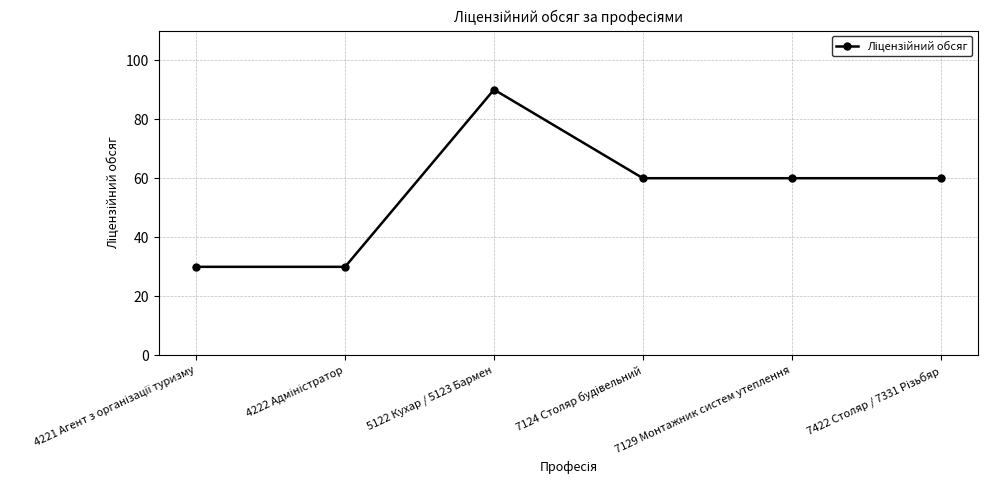

At which category does the data reach its first local peak?

5122 Кухар / 5123 Бармен